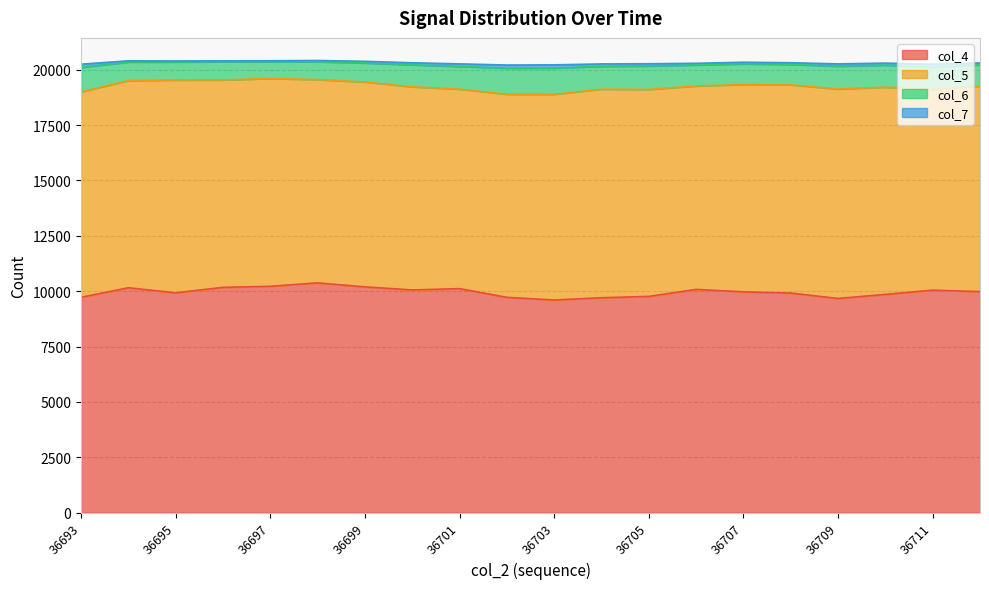

True or false: col_4 has a value of 3051 at 36699.

False